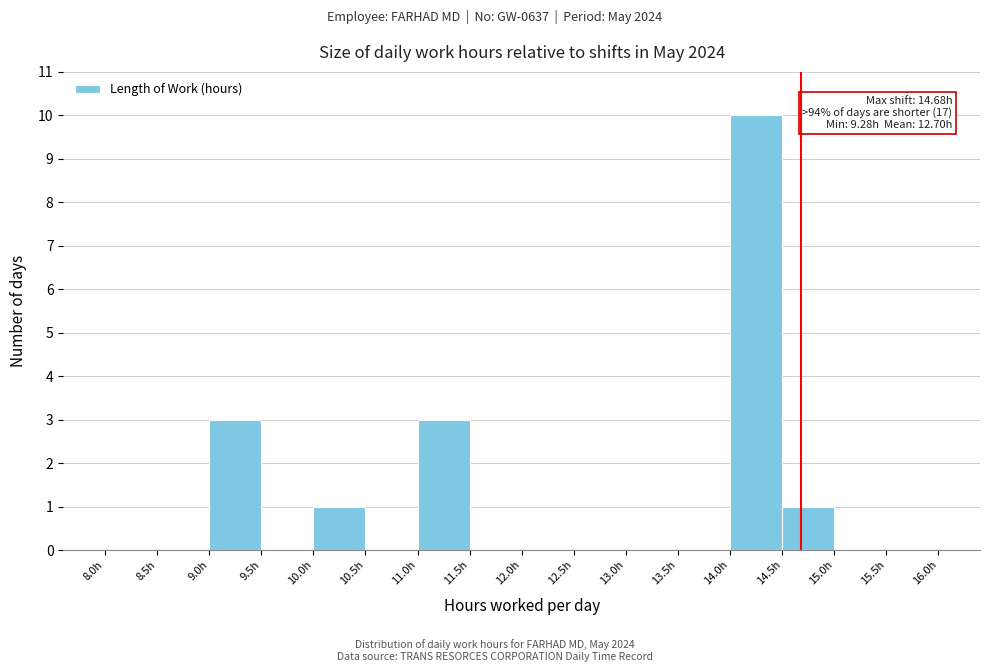

Over which range of the x-axis is the bar tallest?

14.0 to 14.5